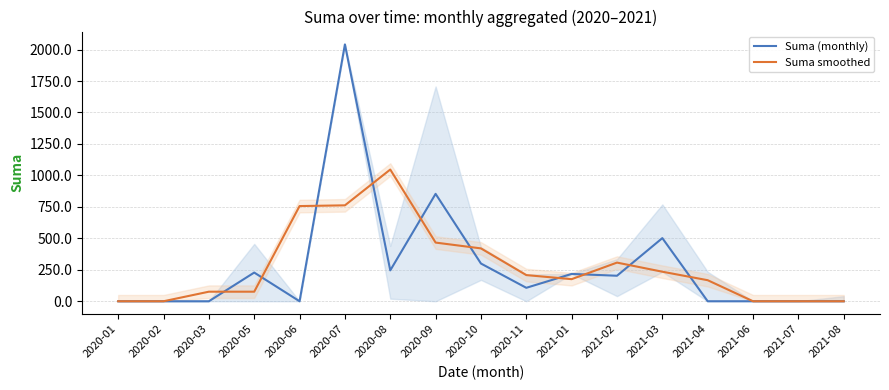

Count the number of data series in this chart.

2